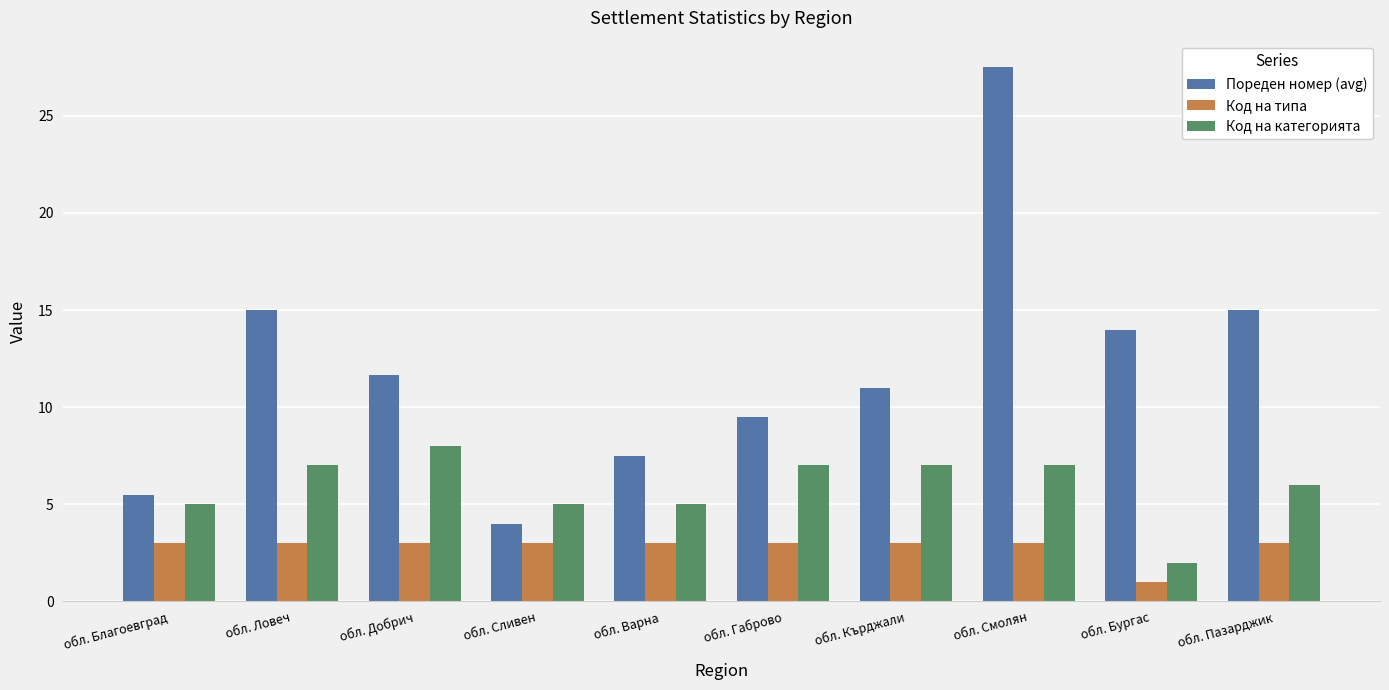

Which series changed the most between обл. Ловеч and обл. Сливен?

Пореден номер (avg)